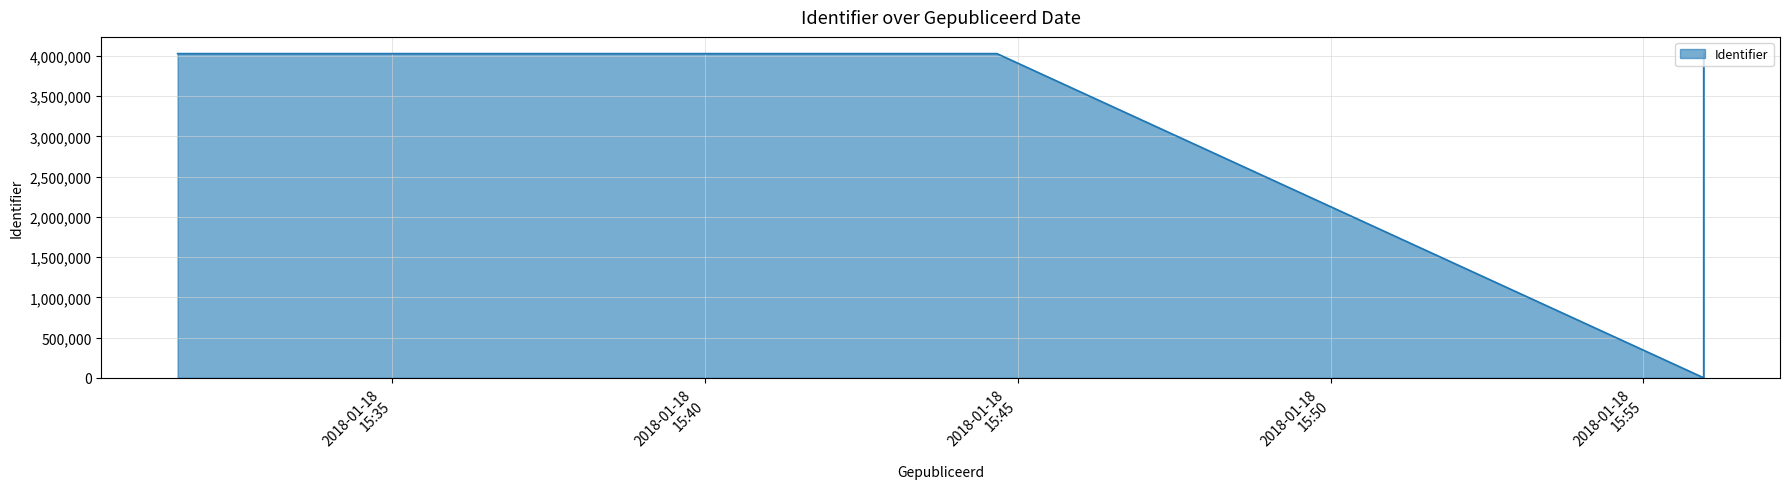

Which category has the lowest value across all series?

2018-01-18 15:55:58